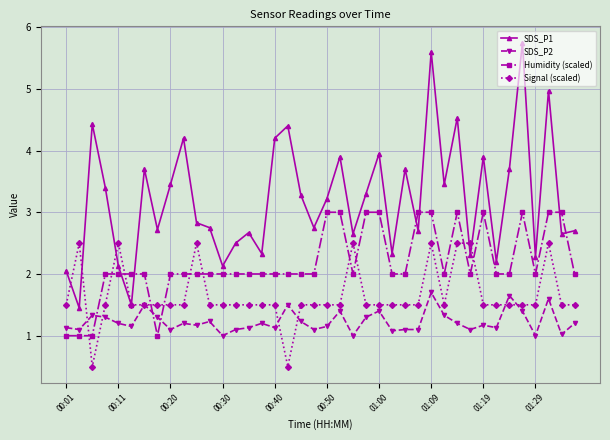

What is the highest value of the Humidity (scaled) series?

3.0